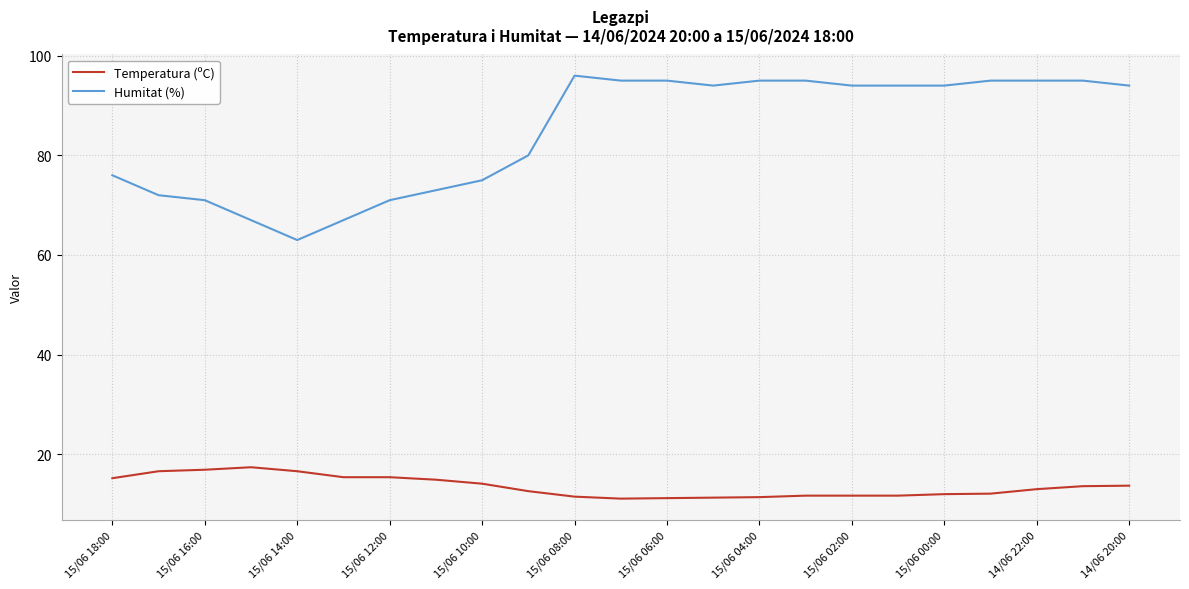

What is the average value of the Temperatura (ºC) series?

13.5